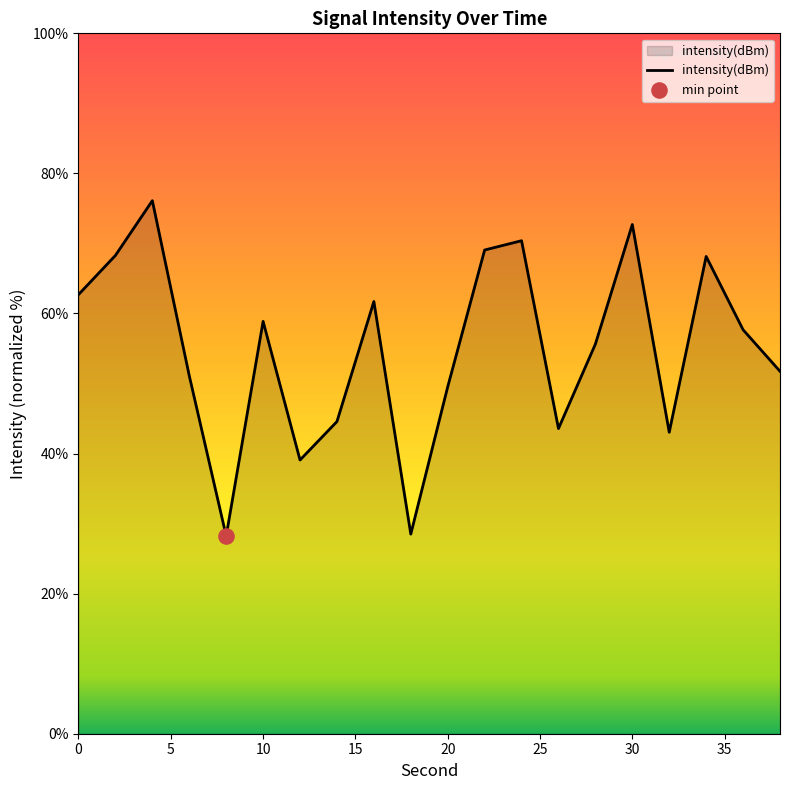

What is the minimum value shown in the chart?

28.2